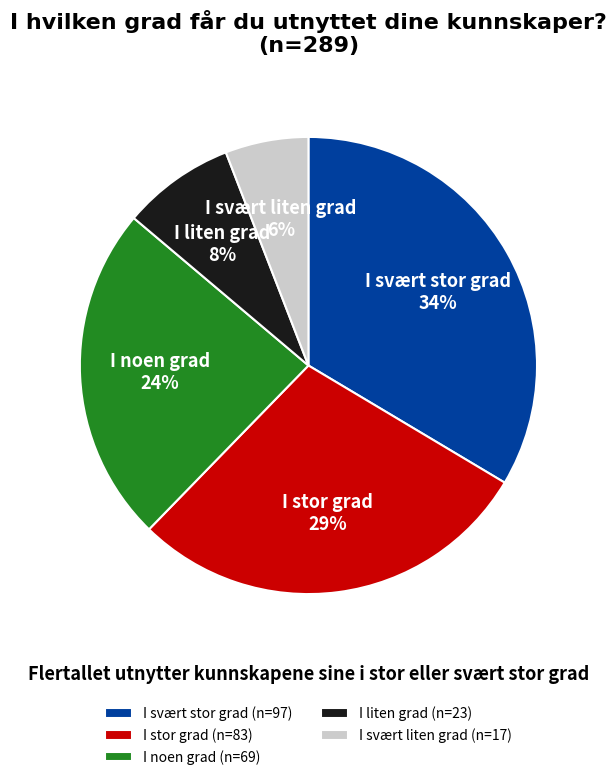

How many segments does this pie chart have?

5